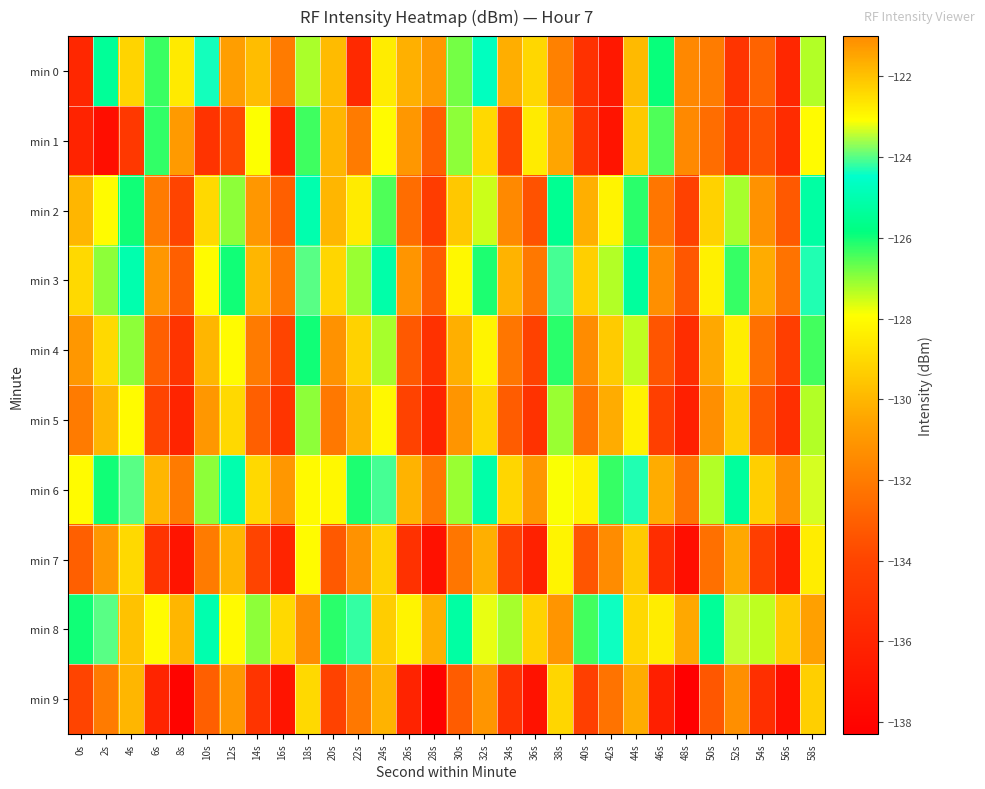

At which category is the sum across all series the highest?

18s